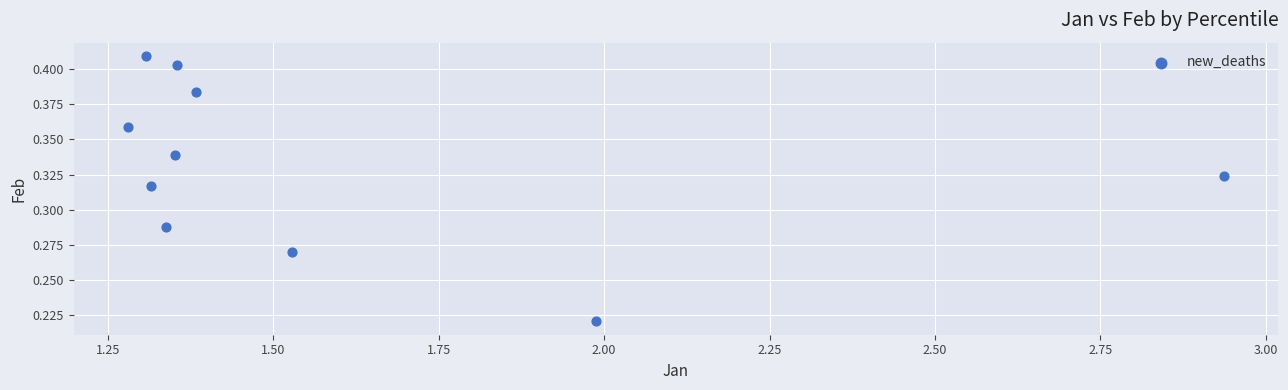

What is the average X value?

1.6